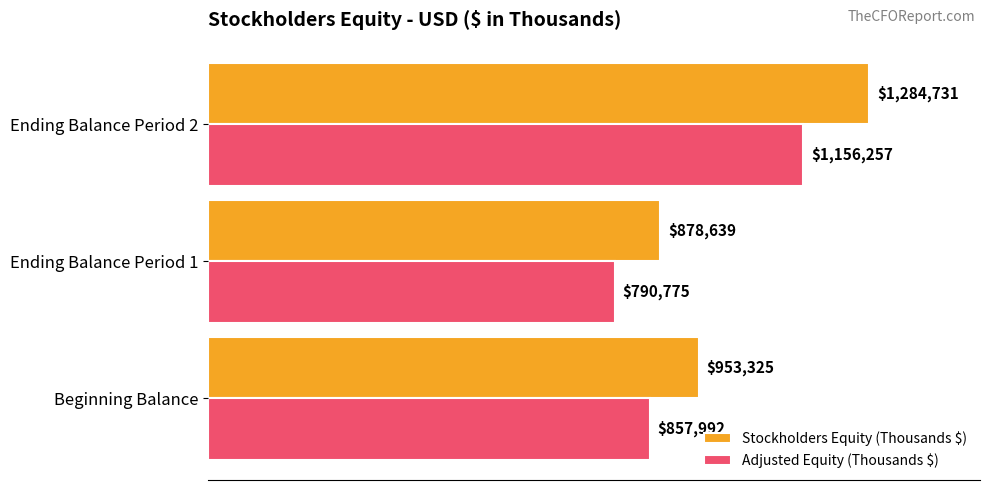

How many categories are shown in the chart?

3